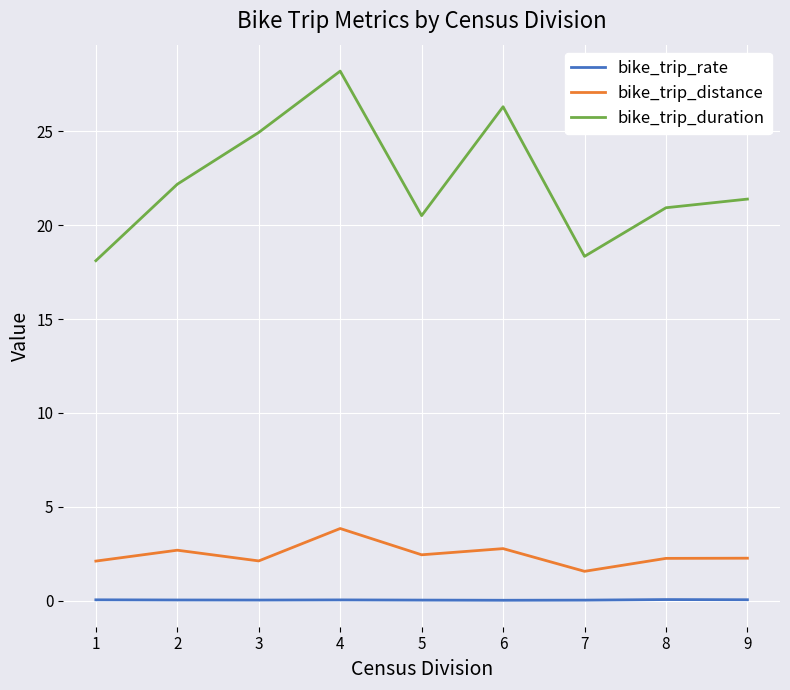

At which label does bike_trip_distance reach its peak?

4